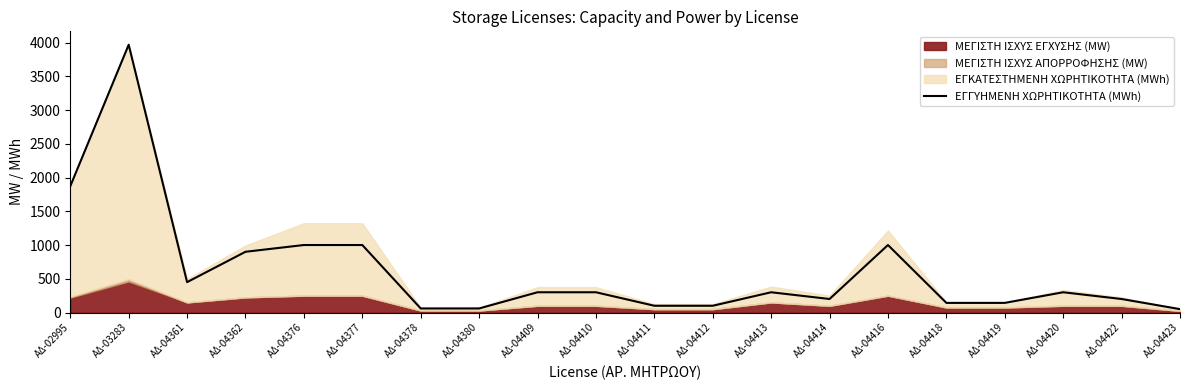

At which category does the data reach its first local peak?

ΑΔ-03283